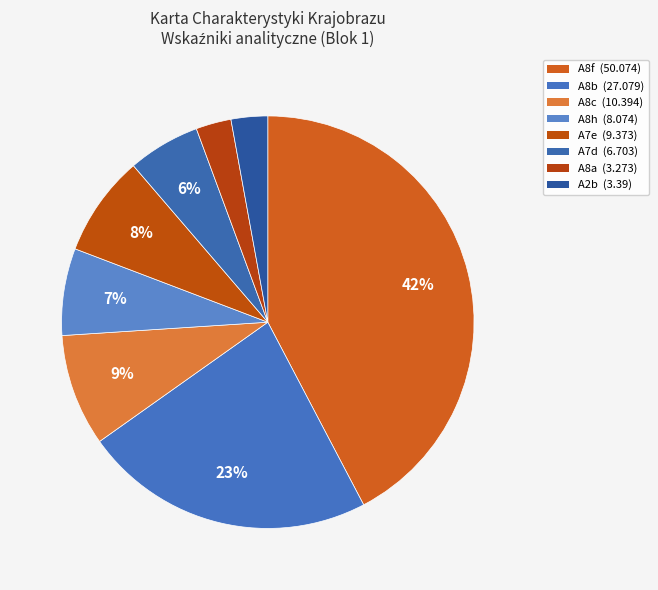

Is there any slice that represents more than half of the pie?

No